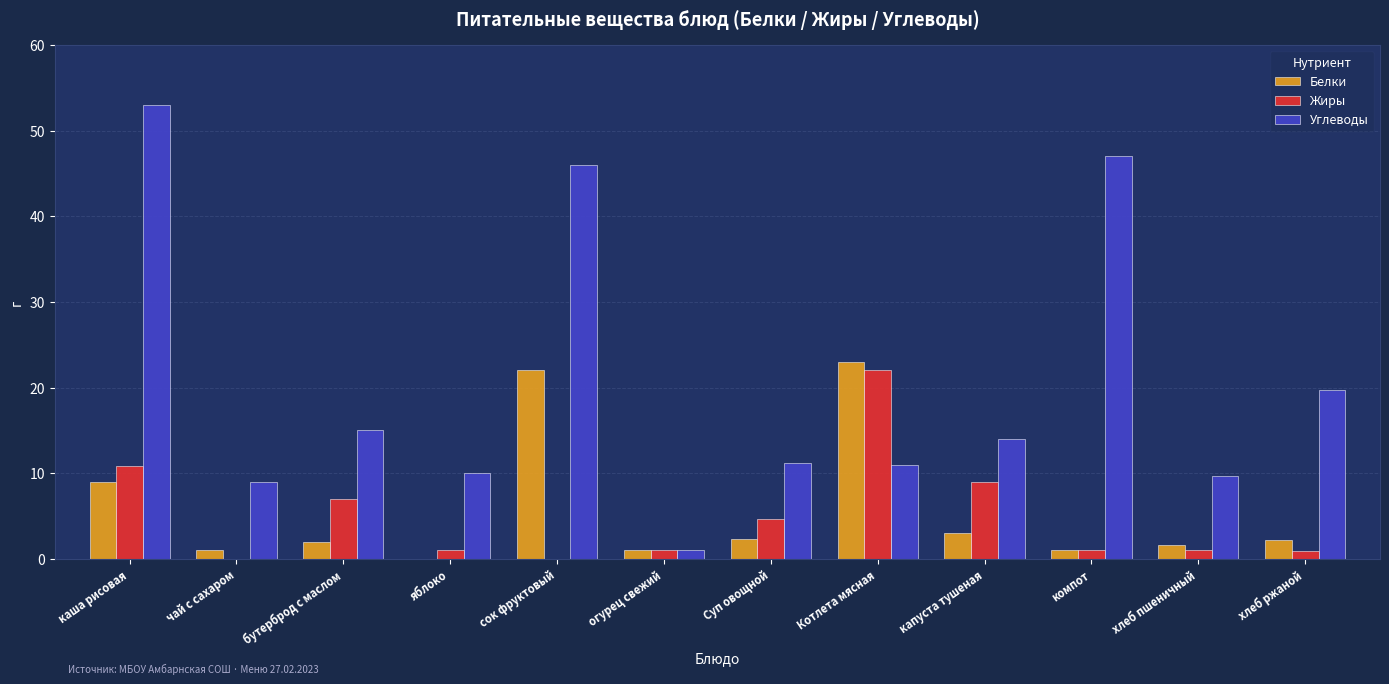

The value of Углеводы at Суп овощной is 11.2. True or false?

True